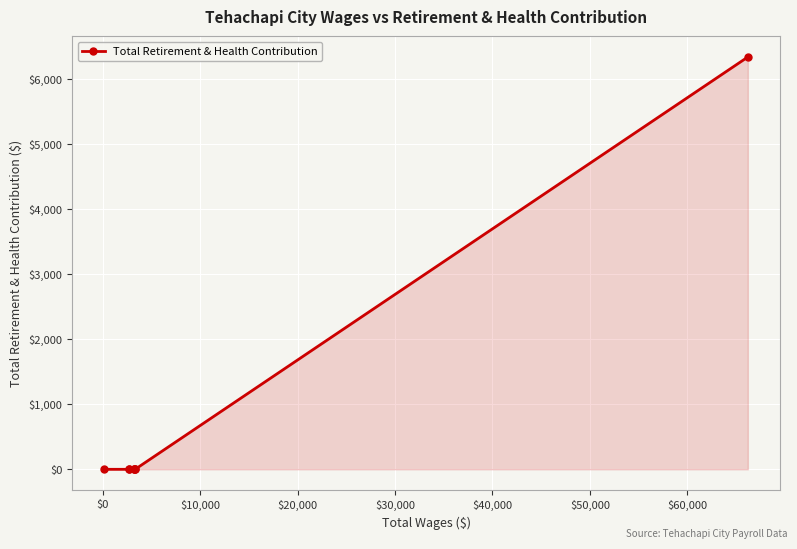

How many values exceed 0?

1